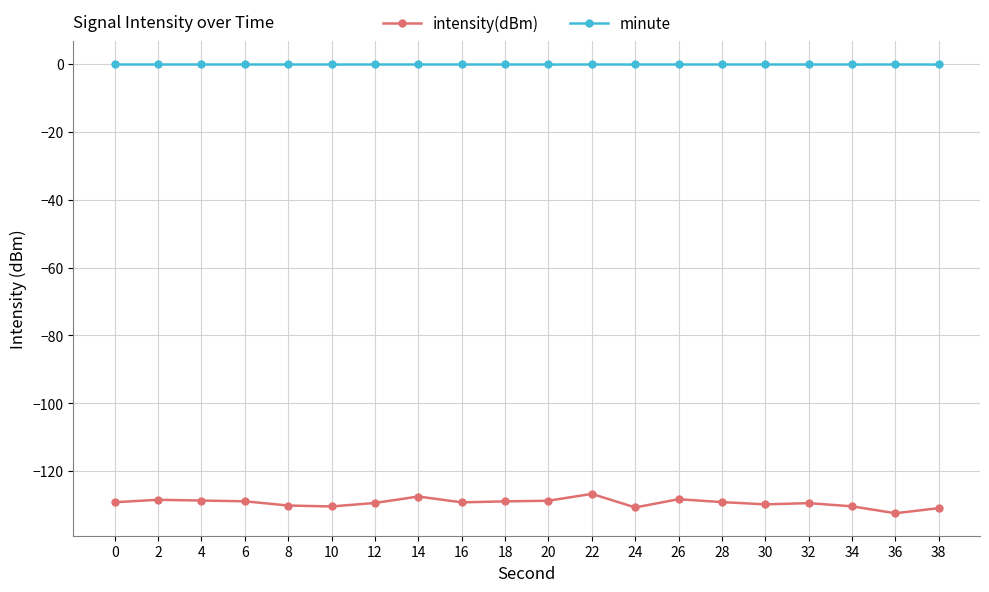

True or false: intensity(dBm) and minute cross at least once.

False